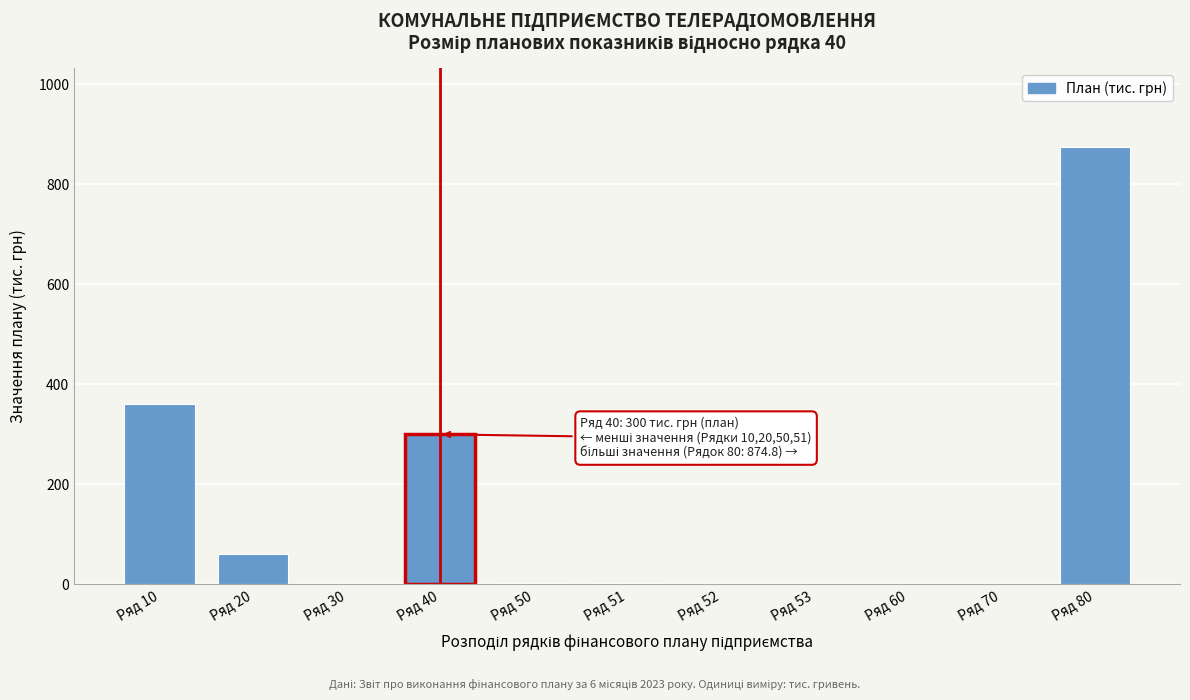

Which label corresponds to the largest value in the chart?

Ряд 80